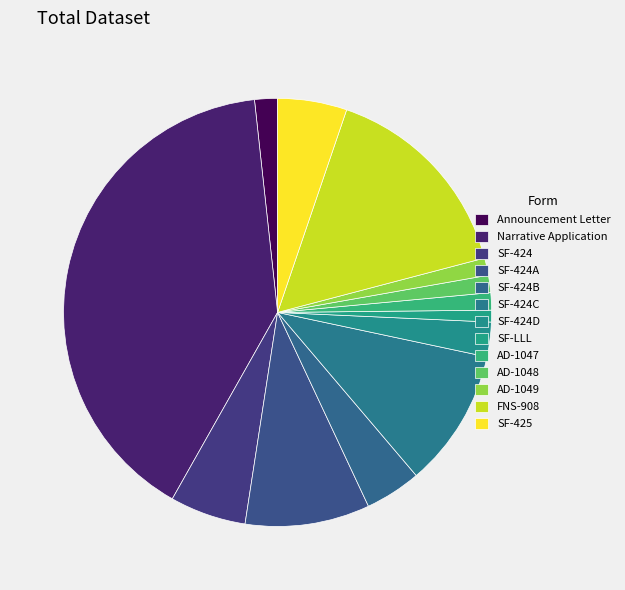

Count the number of slices in the pie.

13